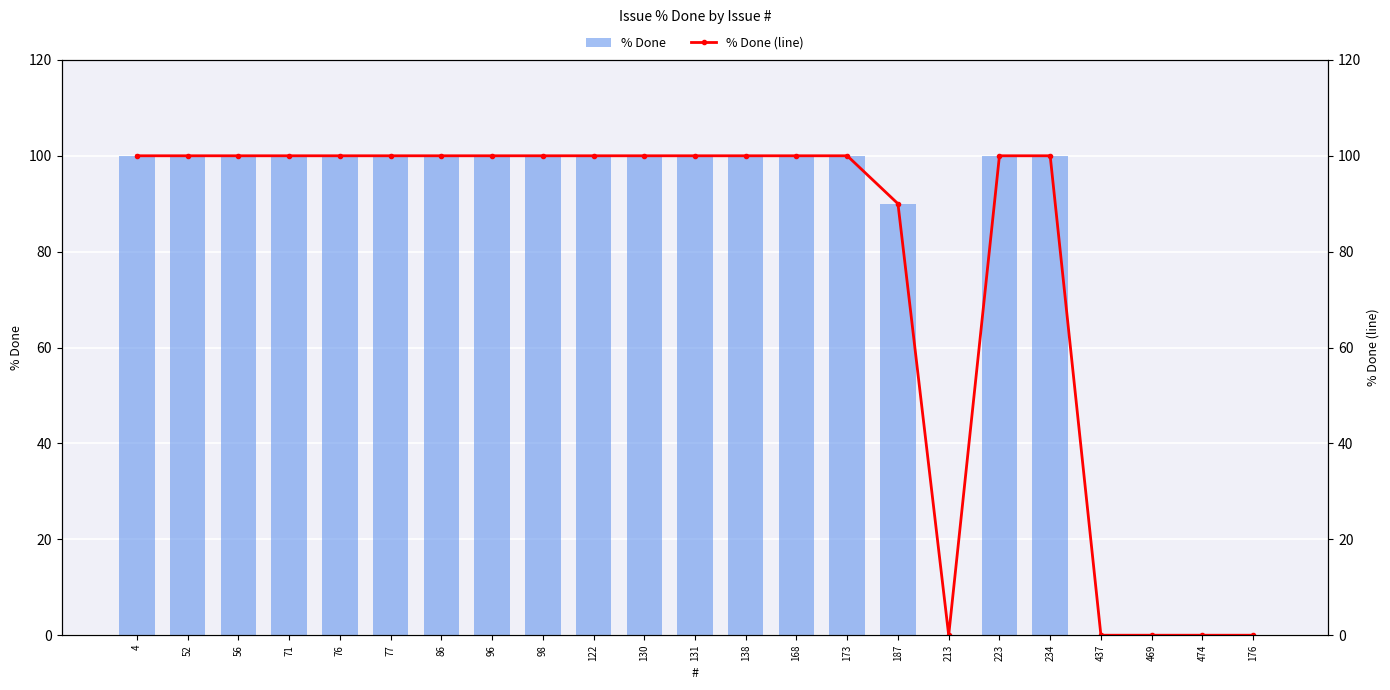

How many % Done values are between 90 and 100?

18